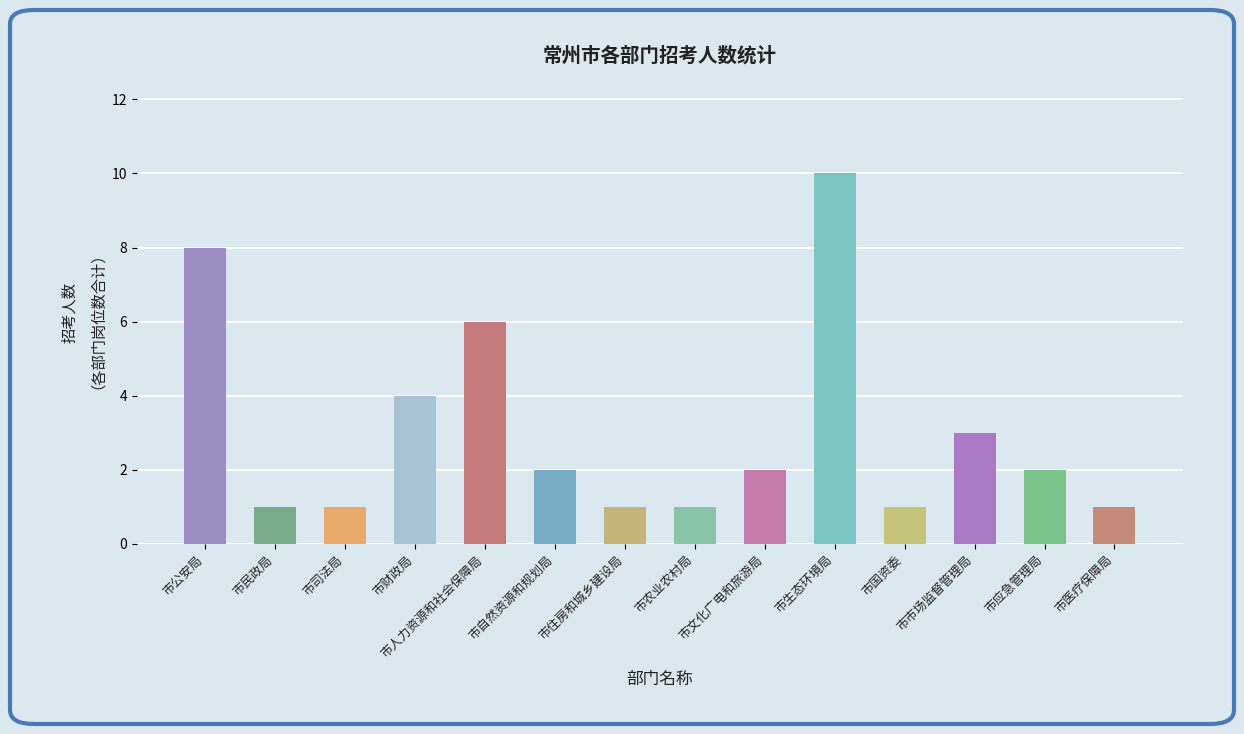

What is the difference between the values at 市自然资源和规划局 and 市人力资源和社会保障局?

4